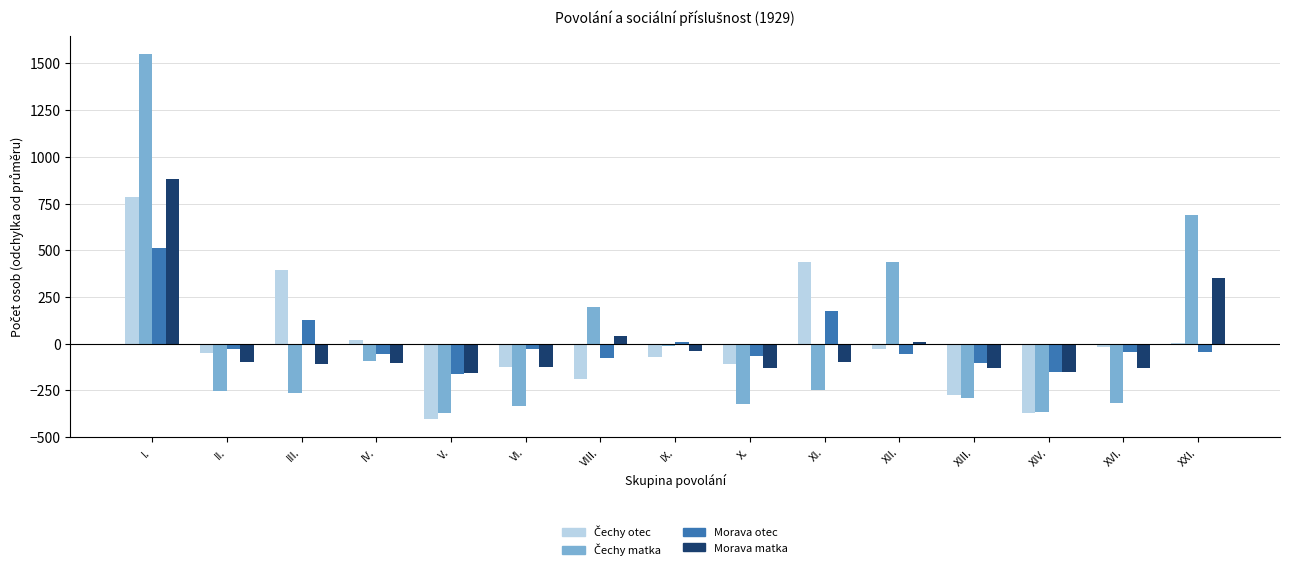

The Morava matka series shows 881.8 at I.. True or false?

True